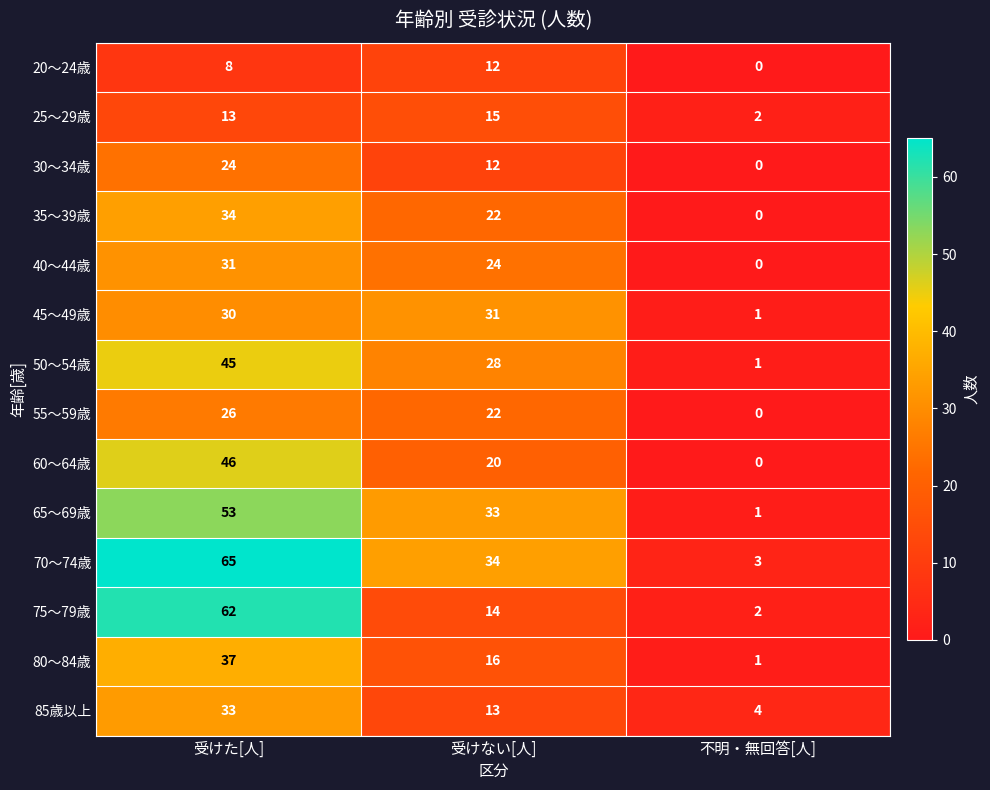

Rank the categories by 55～59歳 value from lowest to highest.

不明・無回答[人], 受けない[人], 受けた[人]